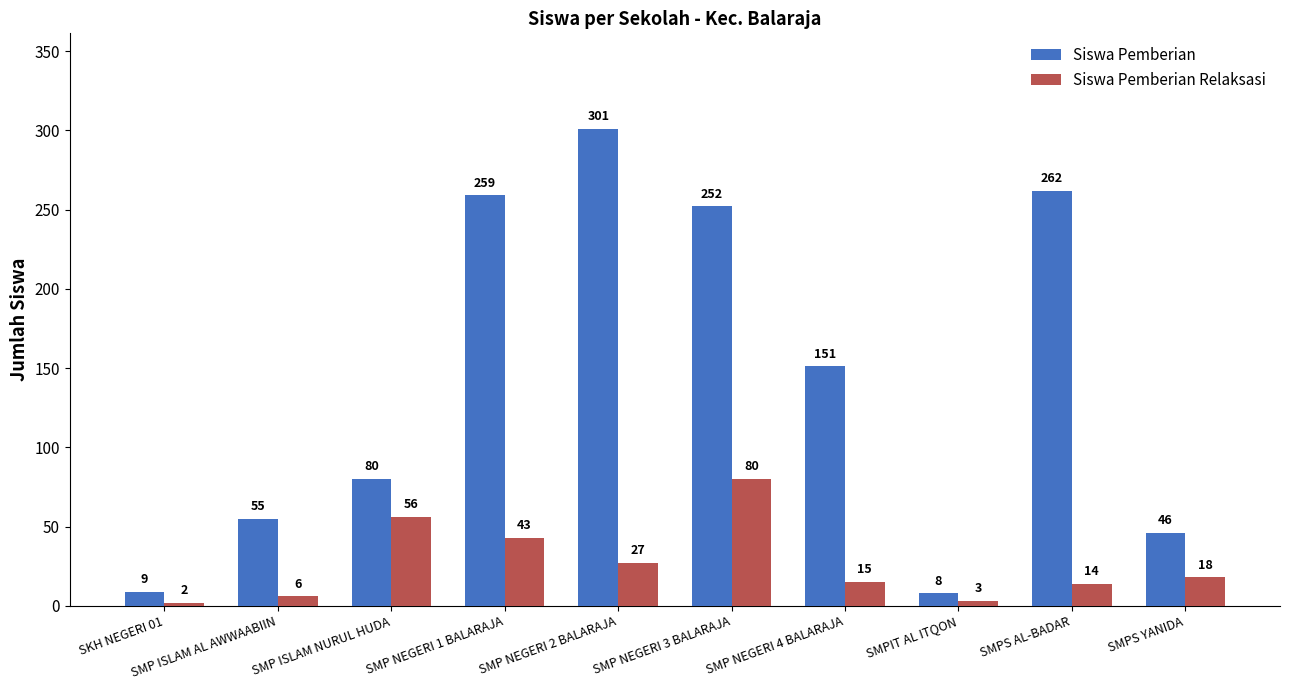

The Siswa Pemberian series shows 85 at SMP ISLAM AL AWWAABIIN. True or false?

False